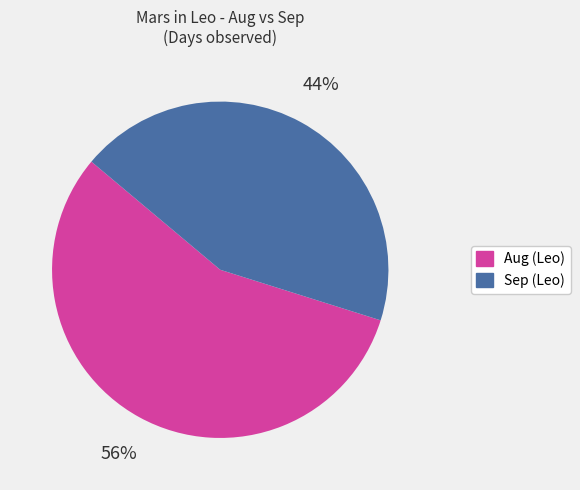

What percentage is the Aug (Leo) slice, to the nearest percent?

56%